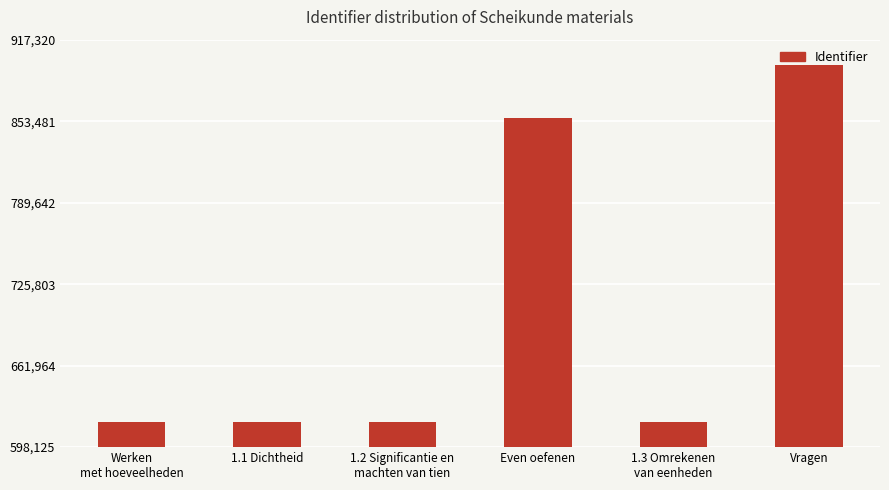

Read the value at Even oefenen.

856035